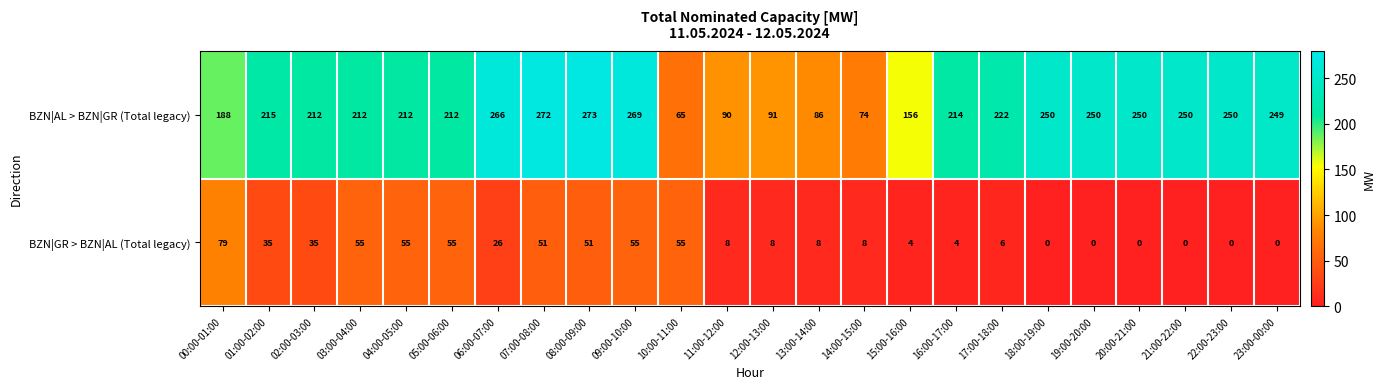

Rank the series at 00:00-01:00 from highest to lowest value.

BZN|AL > BZN|GR (Total legacy), BZN|GR > BZN|AL (Total legacy)